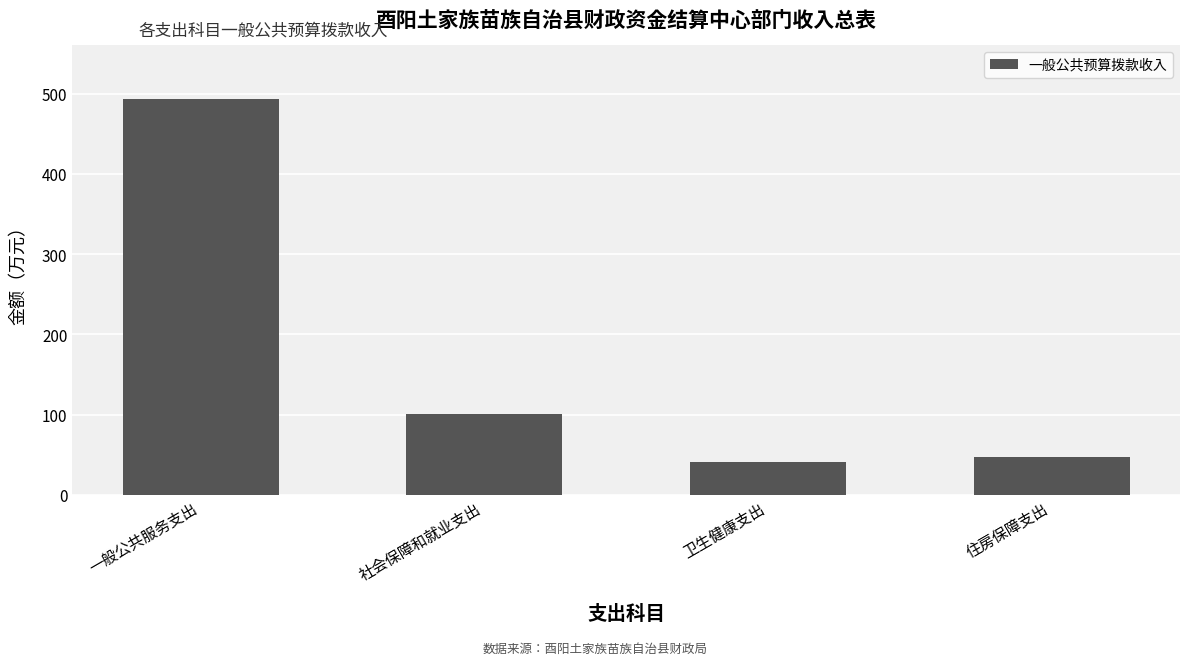

What is the minimum value shown in the chart?

41.3